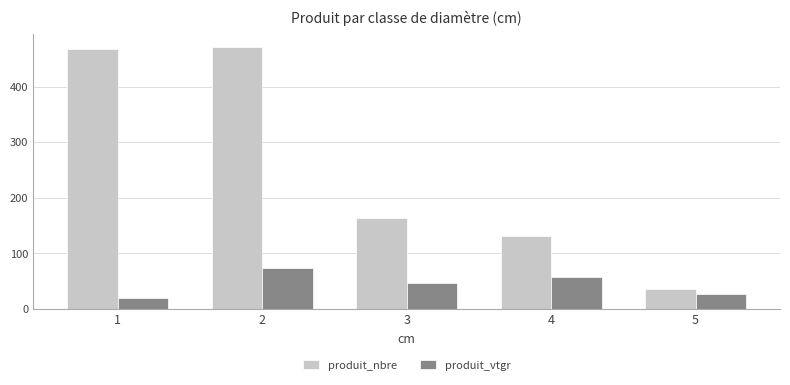

What is the value of the produit_vtgr bar at the 3rd from the left?

47.8